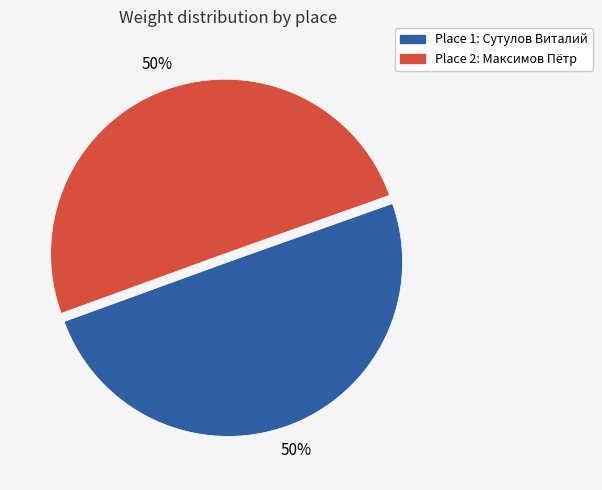

To the nearest percent, what is the average slice percentage?

50%